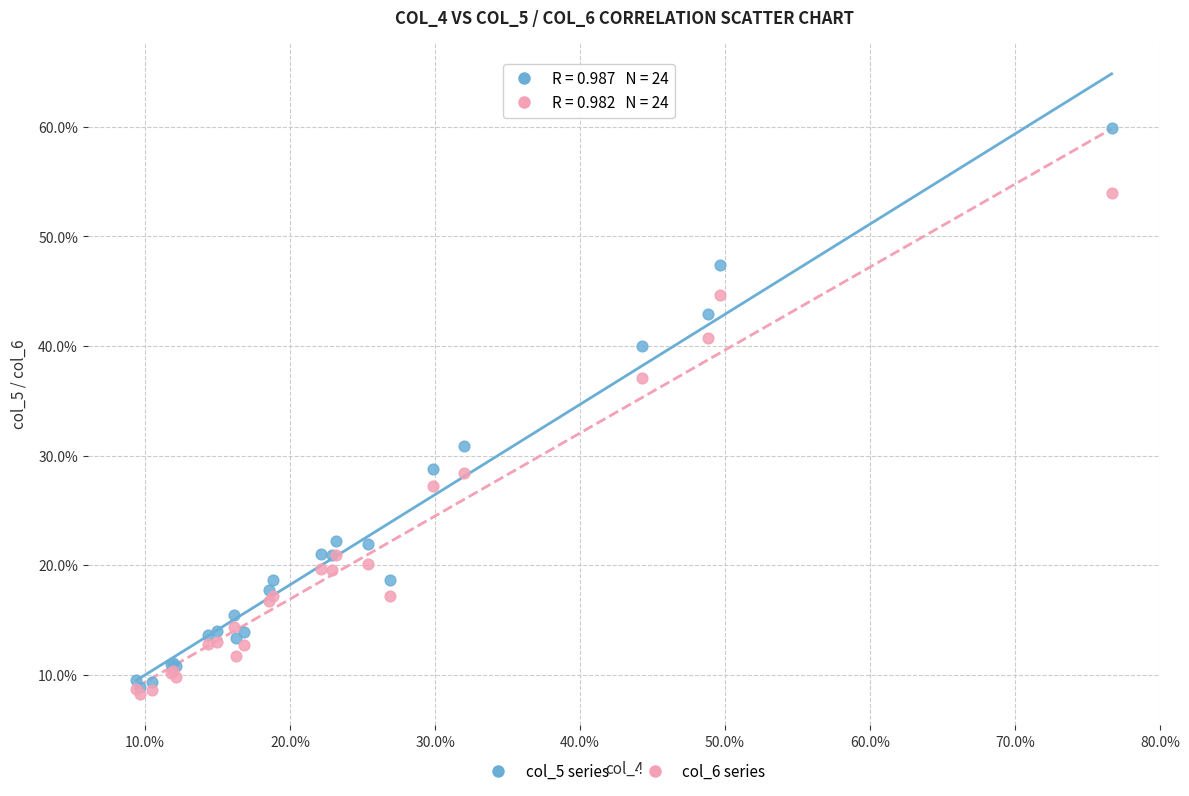

Which series contains the highest Y value?

col_5 series